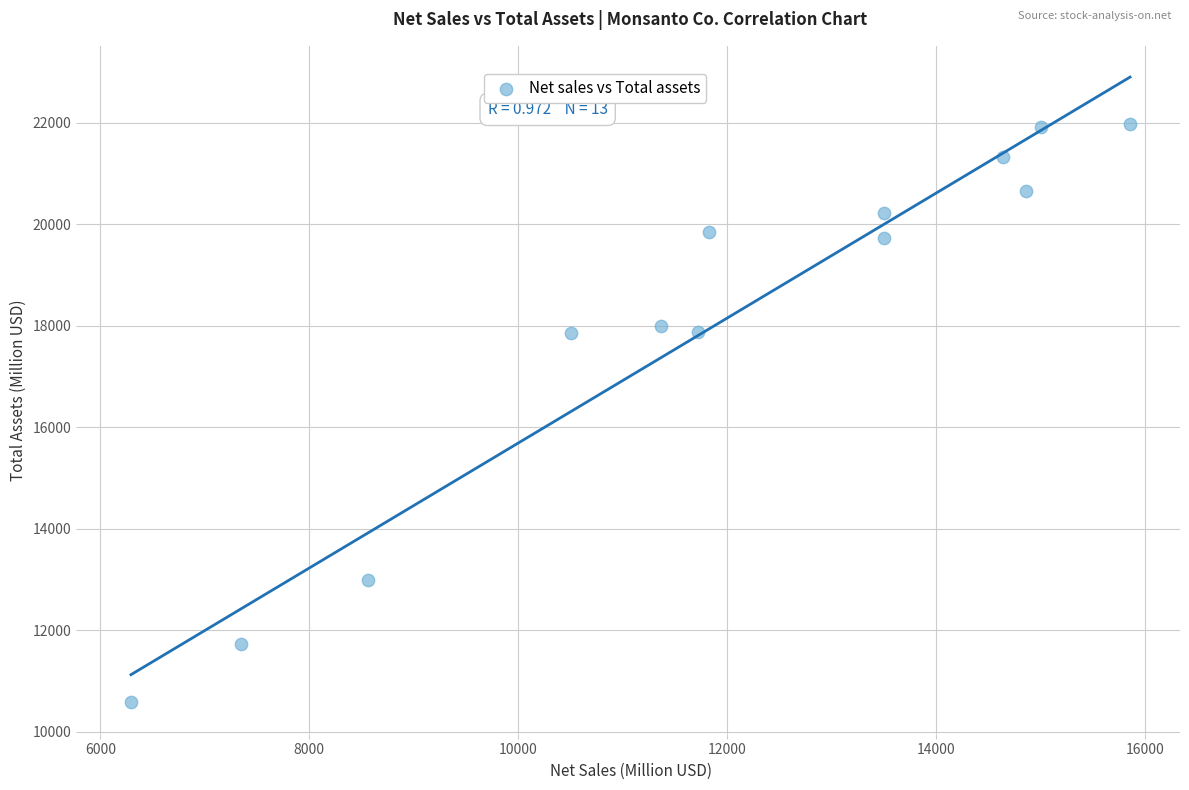

What is the range of X values (max minus min)?

9561